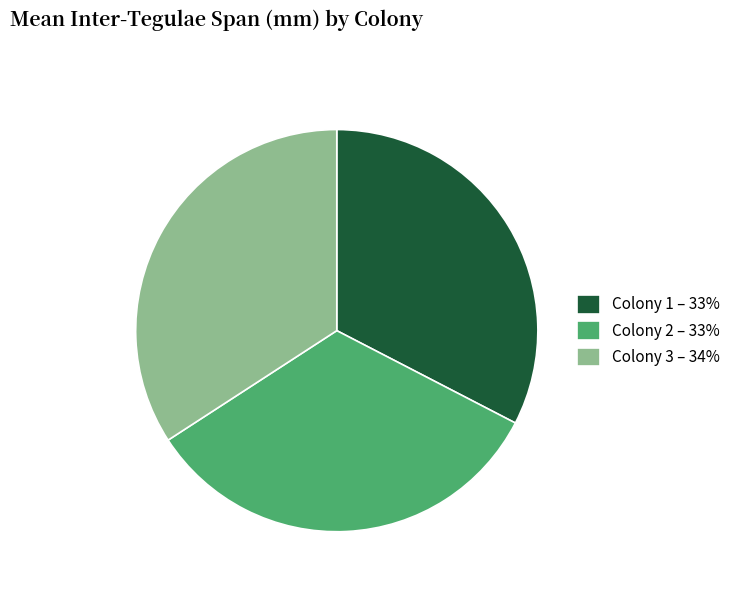

Count the number of slices in the pie.

3